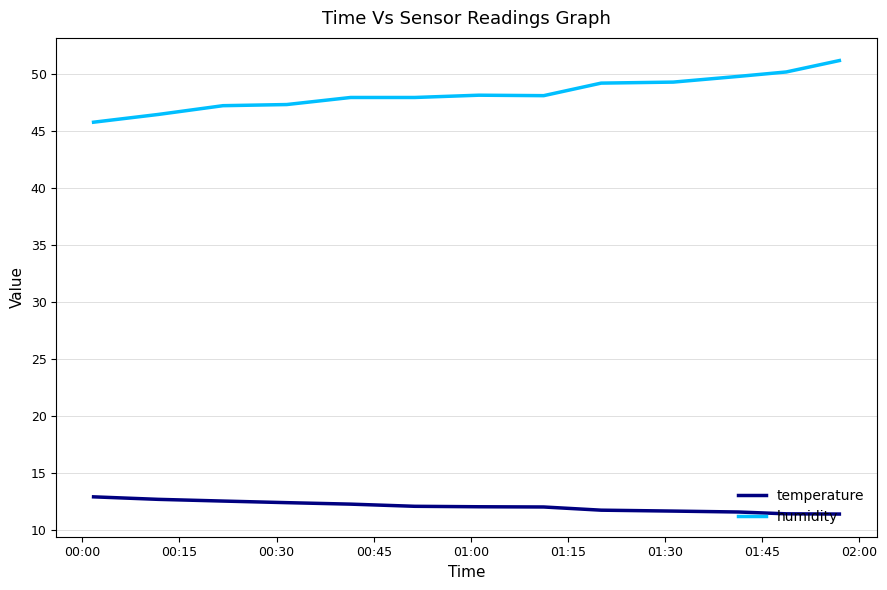

True or false: temperature and humidity cross at least once.

False